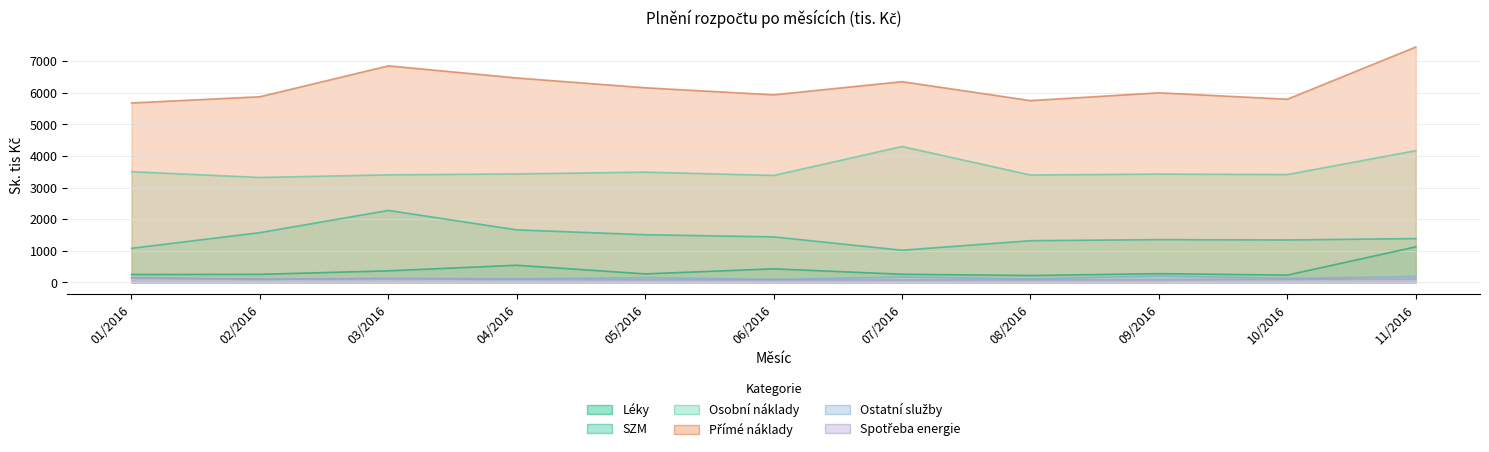

True or false: Spotřeba energie and Osobní náklady cross at least once.

False